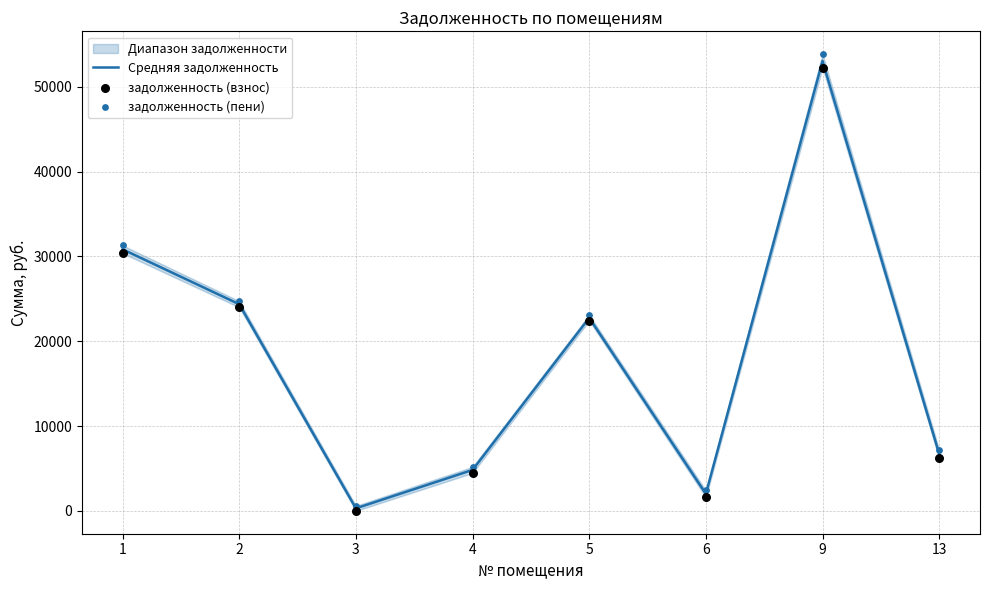

What is the total value across all series at 5?

68286.9